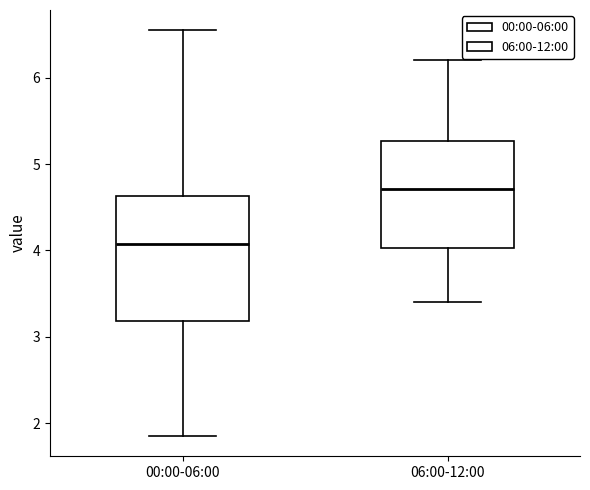

Which box's median line is the highest?

06:00-12:00